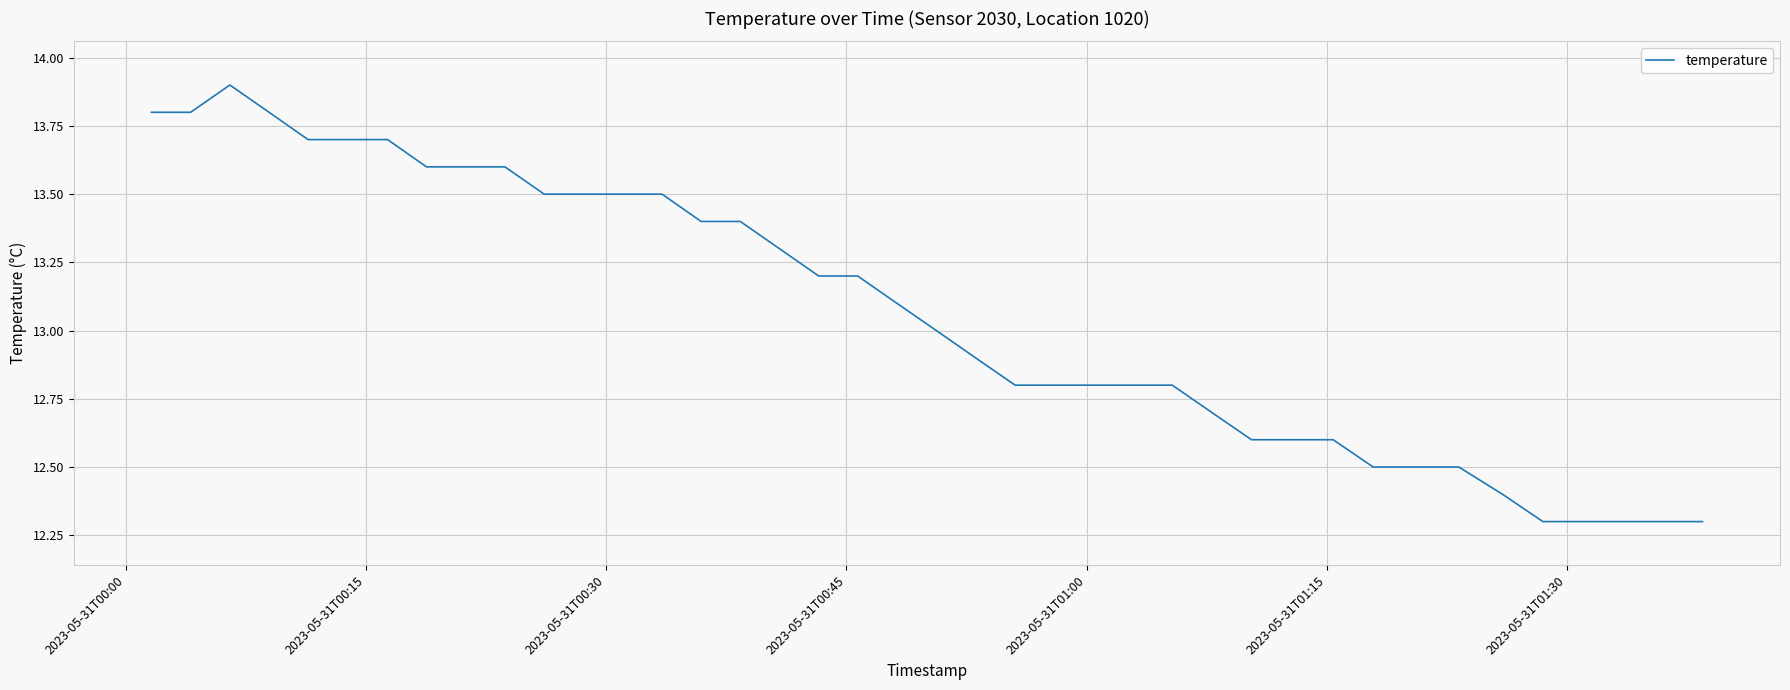

Count the number of data series in this chart.

1